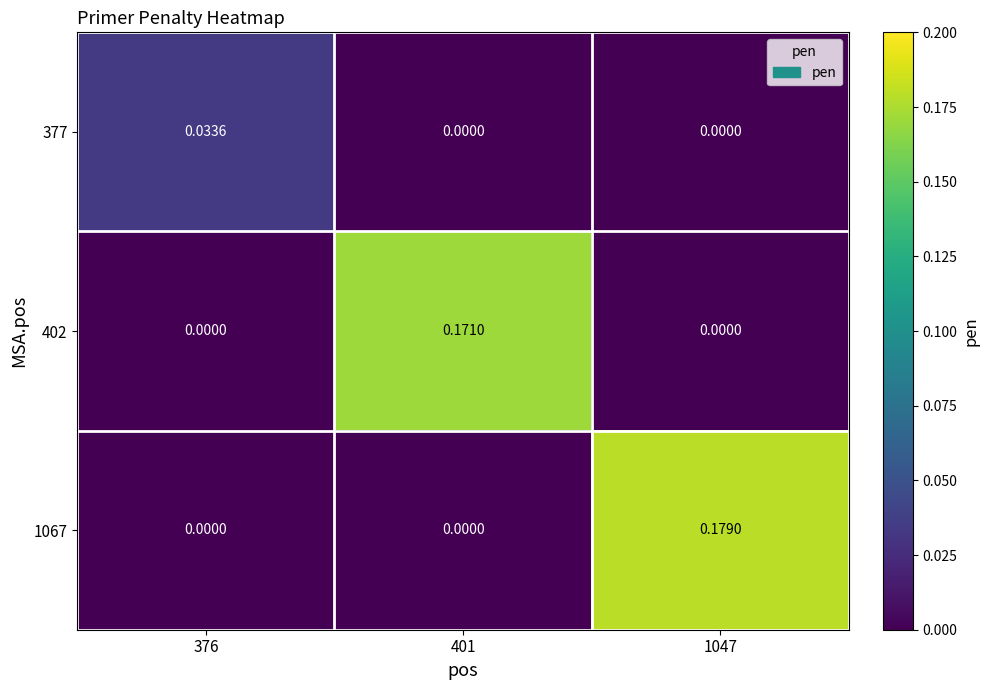

Is the value of 377 at 1047 greater than the value of 402 at 401?

No